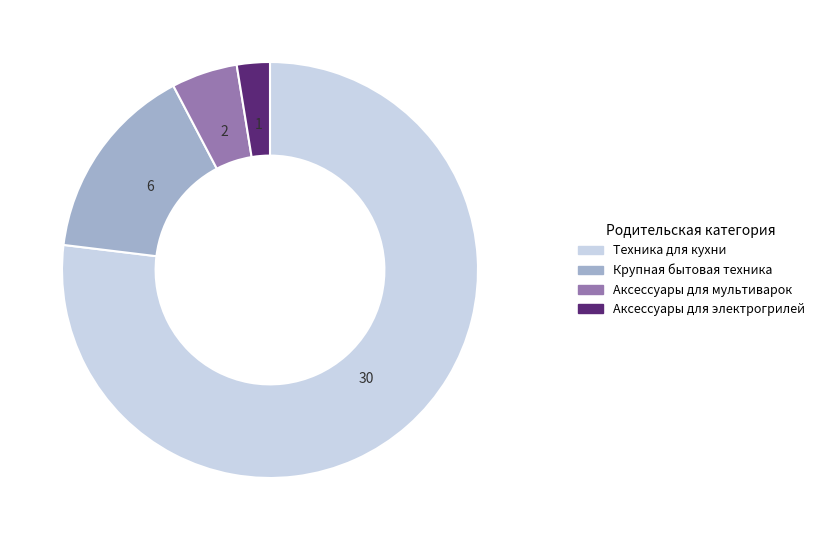

How many segments does this pie chart have?

4